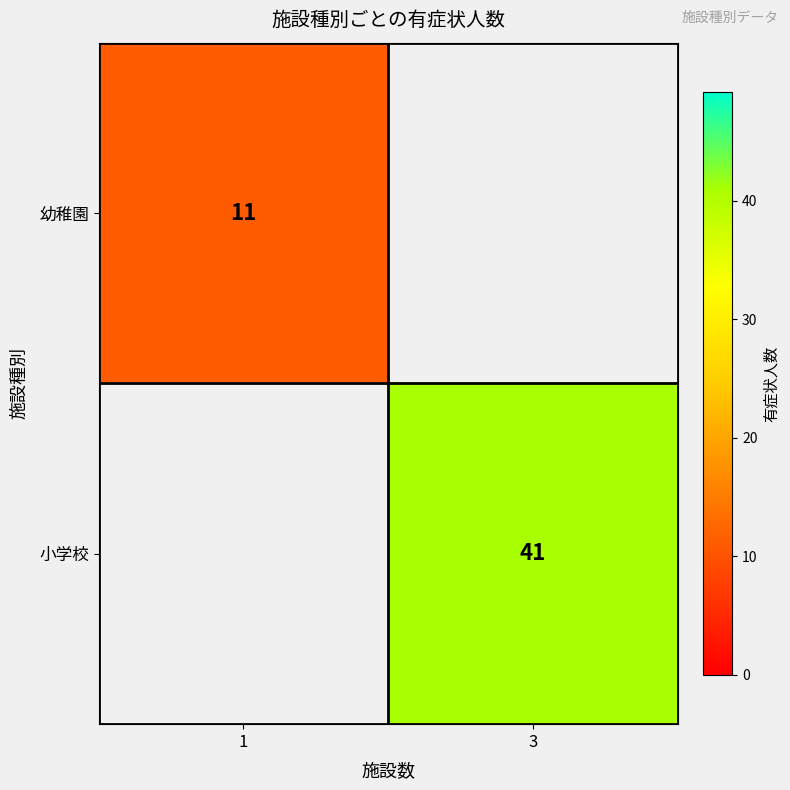

How many distinct data groups are displayed?

2